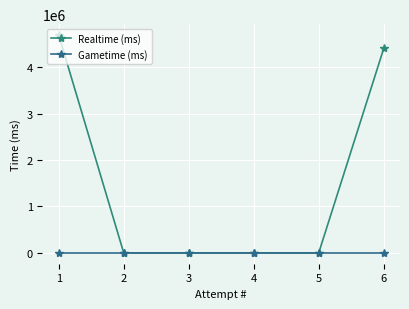

The value of Realtime (ms) at 2 is 2872572. True or false?

False